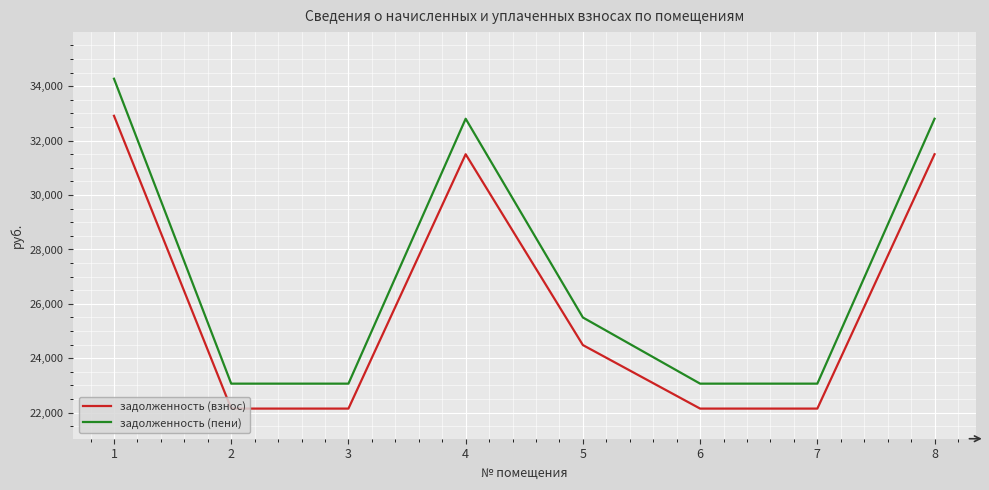

Which series has the largest total across all categories?

задолженность (пени)